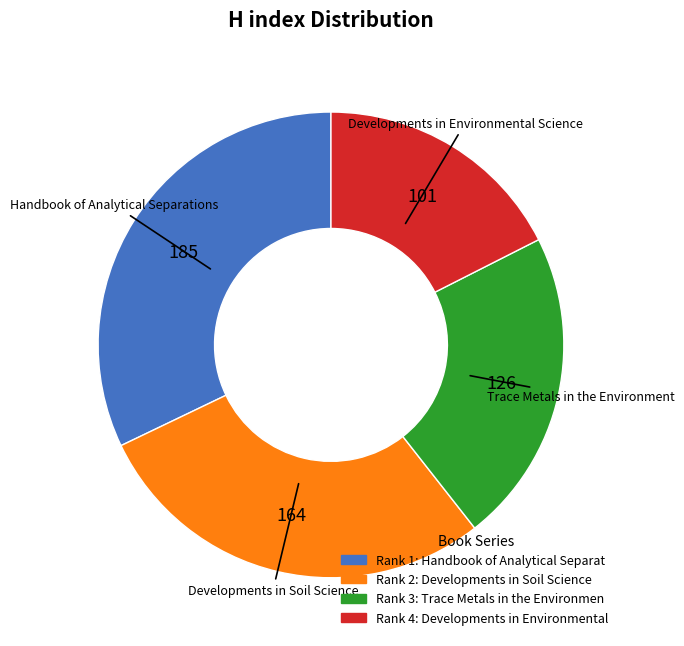

Which slice is the largest?

Handbook of Analytical Separations